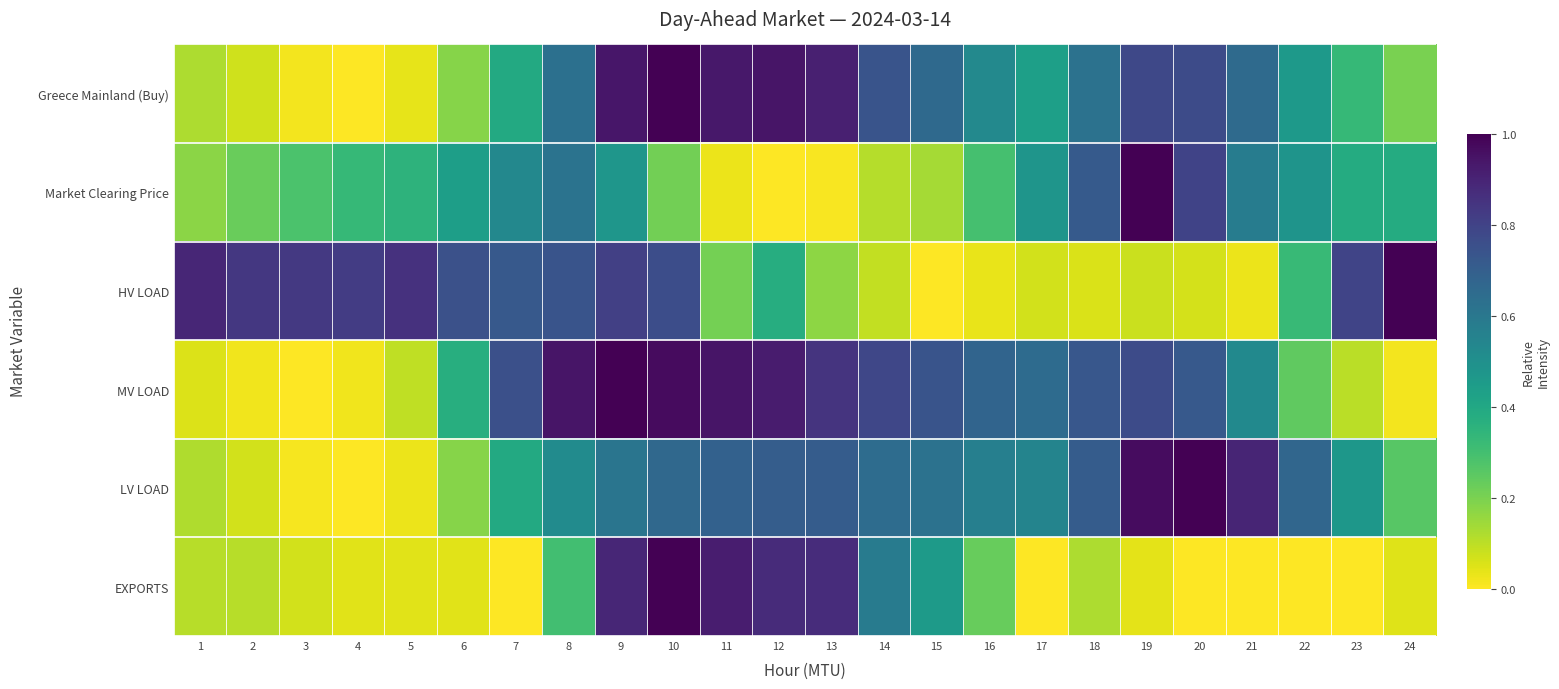

Reading left to right, list all the values displayed in this chart.

Greece Mainland (Buy): 1=0.1	2=0.1	3=0.0	4=0.0	5=0.0	6=0.2	7=0.4	8=0.6	9=0.9	10=1.0	11=0.9	12=0.9	13=0.9	14=0.7	15=0.7	16=0.5	17=0.4	18=0.6	19=0.8	20=0.8	21=0.7	22=0.5	23=0.3	24=0.2
Market Clearing Price: 1=0.2	2=0.2	3=0.3	4=0.3	5=0.4	6=0.4	7=0.5	8=0.6	9=0.5	10=0.2	11=0.0	12=0.0	13=0.0	14=0.1	15=0.1	16=0.3	17=0.5	18=0.7	19=1.0	20=0.8	21=0.6	22=0.5	23=0.4	24=0.4
HV LOAD: 1=0.9	2=0.8	3=0.8	4=0.8	5=0.9	6=0.8	7=0.7	8=0.7	9=0.8	10=0.8	11=0.2	12=0.4	13=0.2	14=0.1	15=0.0	16=0.0	17=0.1	18=0.1	19=0.1	20=0.1	21=0.0	22=0.3	23=0.8	24=1.0
MV LOAD: 1=0.1	2=0.0	3=0.0	4=0.0	5=0.1	6=0.4	7=0.8	8=0.9	9=1.0	10=1.0	11=0.9	12=0.9	13=0.8	14=0.8	15=0.7	16=0.7	17=0.7	18=0.7	19=0.8	20=0.7	21=0.5	22=0.2	23=0.1	24=0.0
LV LOAD: 1=0.1	2=0.1	3=0.0	4=0.0	5=0.0	6=0.2	7=0.4	8=0.5	9=0.6	10=0.7	11=0.7	12=0.7	13=0.7	14=0.6	15=0.6	16=0.6	17=0.5	18=0.7	19=1.0	20=1.0	21=0.9	22=0.7	23=0.5	24=0.3
EXPORTS: 1=0.1	2=0.1	3=0.1	4=0.0	5=0.0	6=0.0	7=0.0	8=0.3	9=0.9	10=1.0	11=0.9	12=0.9	13=0.9	14=0.6	15=0.5	16=0.2	17=0.0	18=0.1	19=0.0	20=0.0	21=0.0	22=0.0	23=0.0	24=0.0